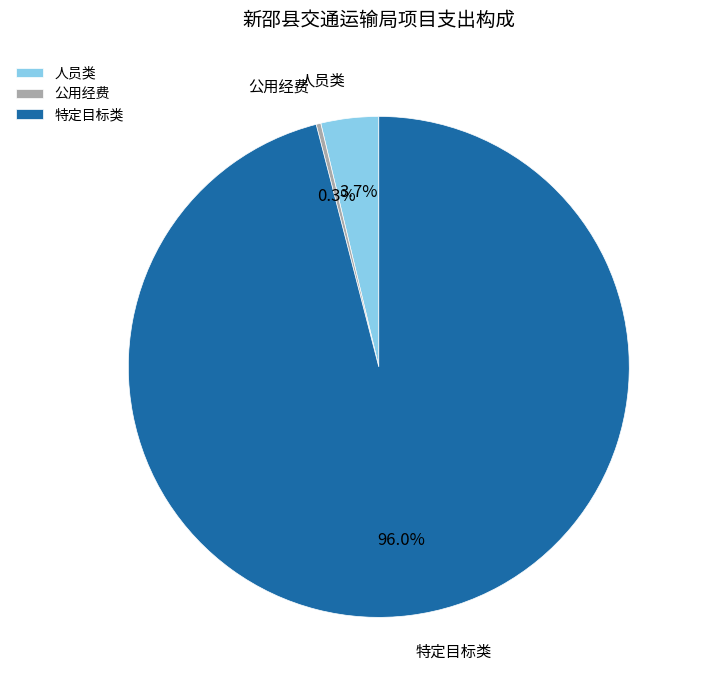

To the nearest percent, what is the average slice percentage?

33%